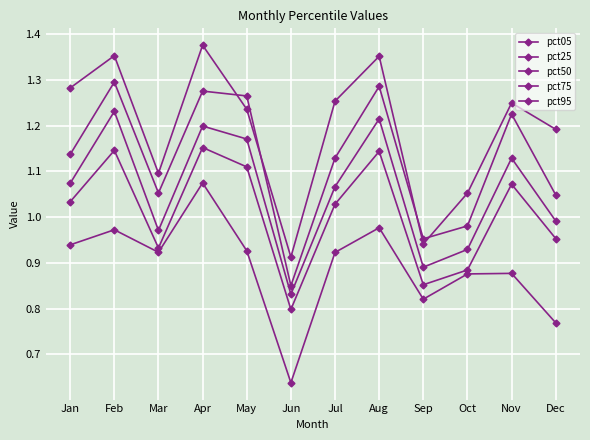

What is the difference between the highest and lowest values at Mar?

0.2